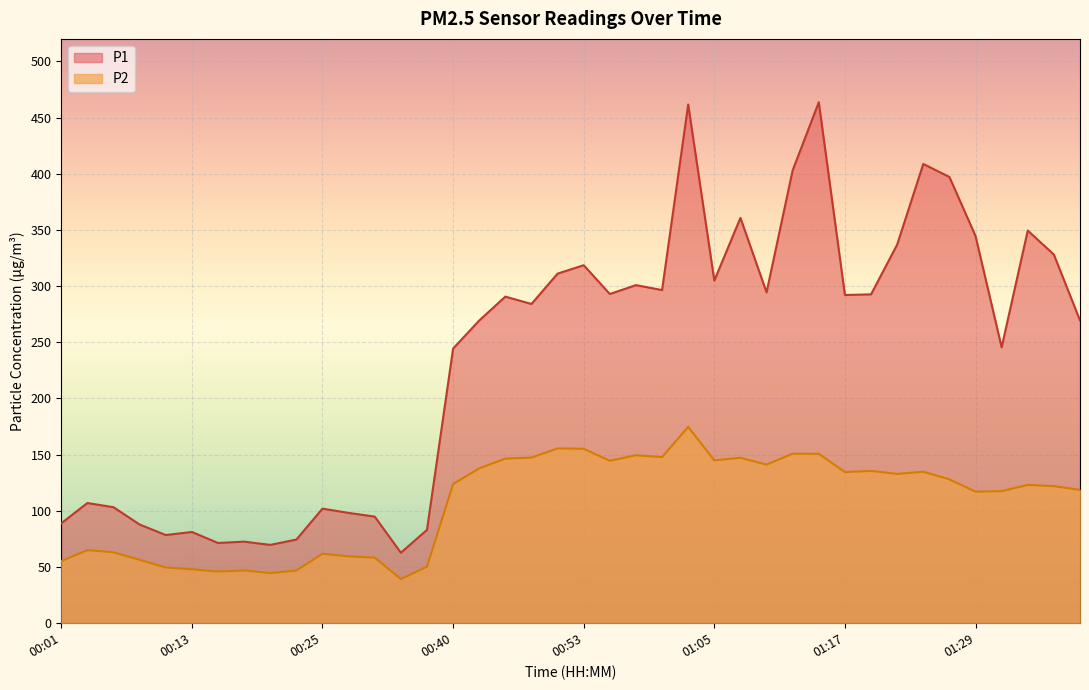

True or false: P2 has more than 0 interior local peaks.

True